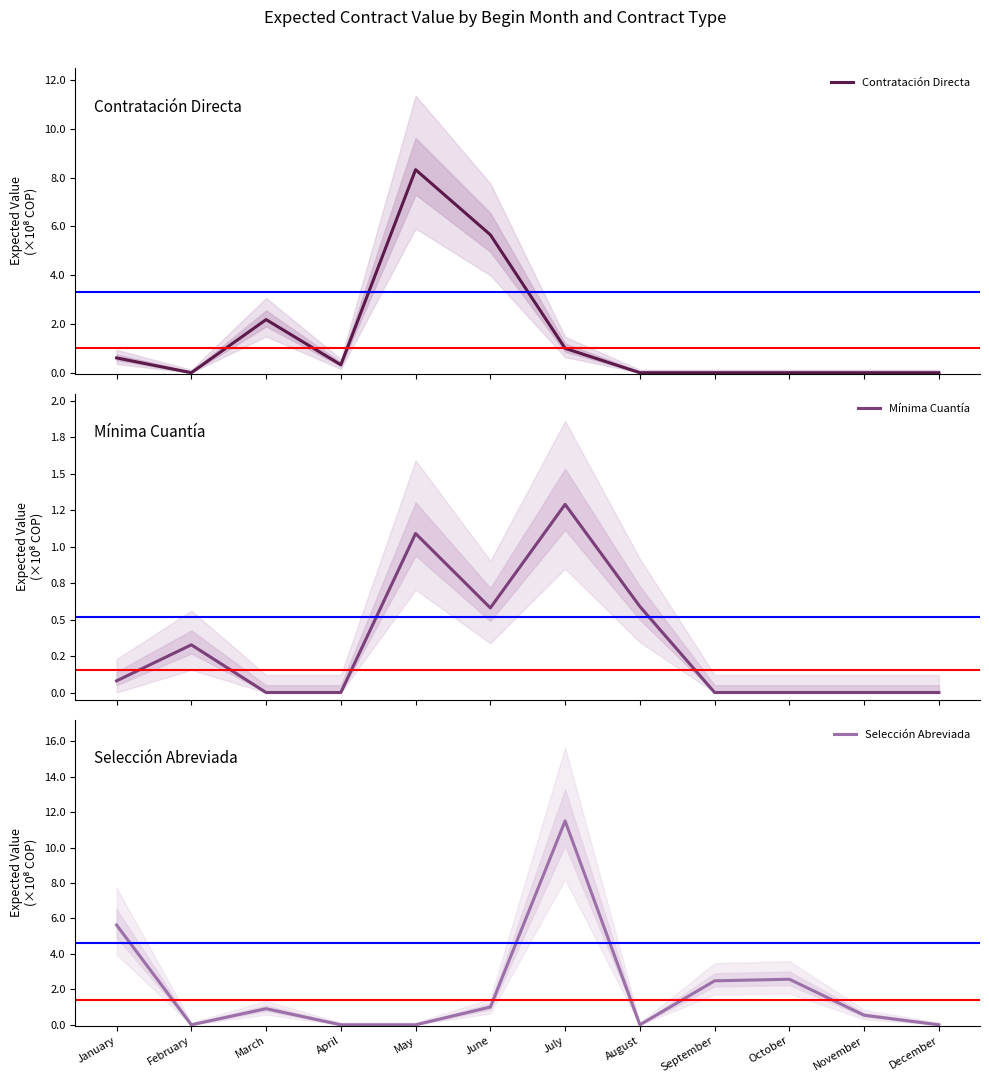

Does the chart have visible grid lines?

No